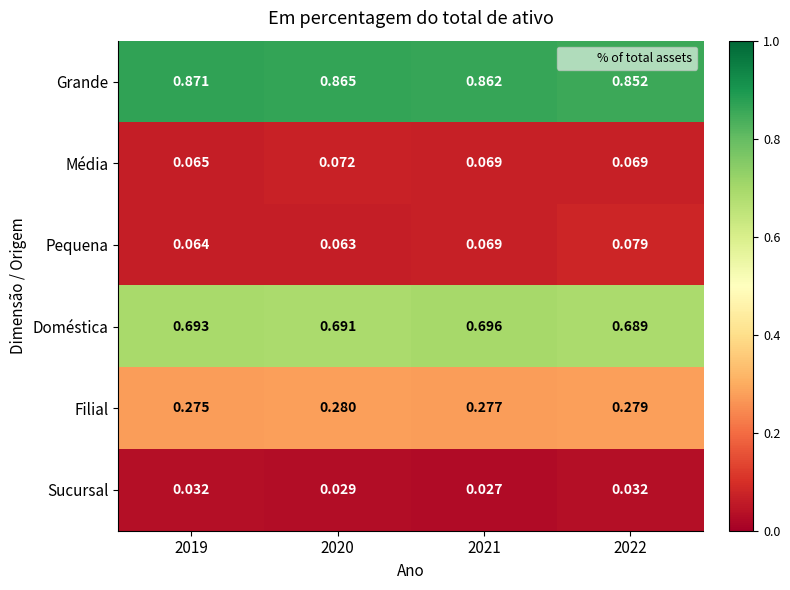

Which series has the largest total across all categories?

Grande